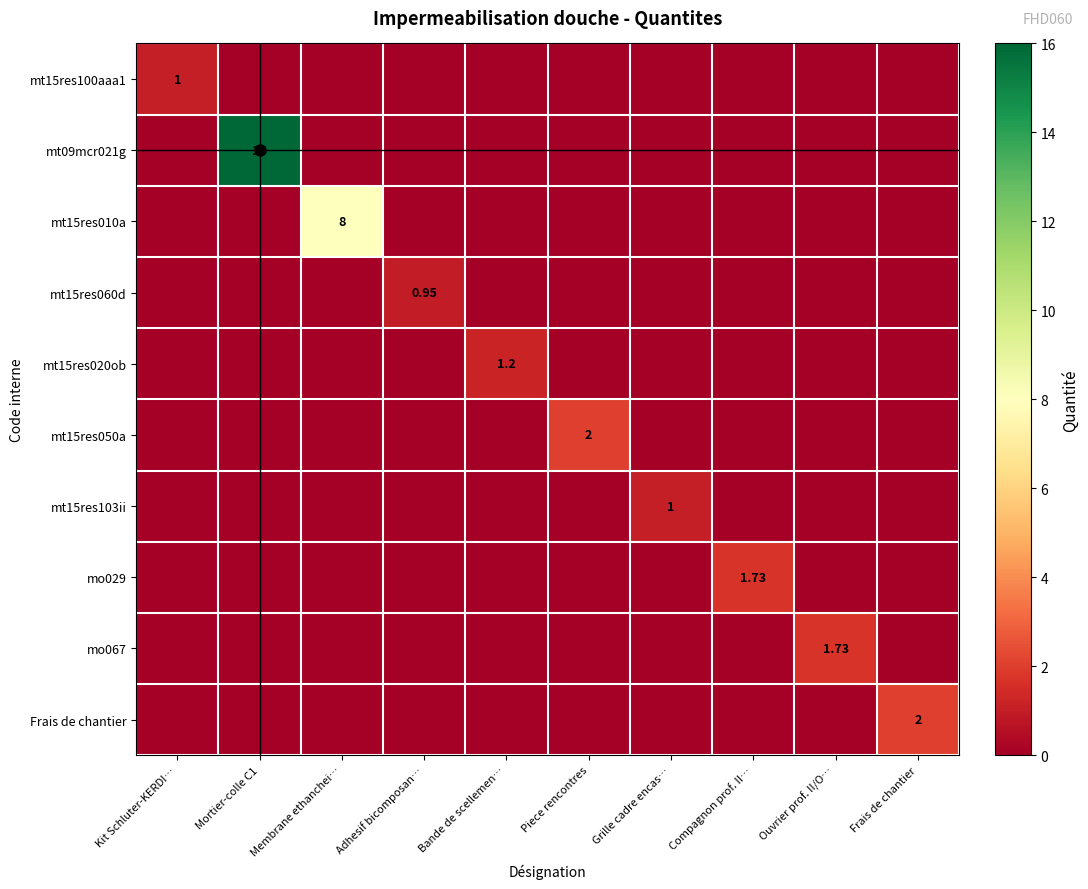

At Membrane ethanchei…, list the series in order from largest to smallest.

mt15res010a, mt15res100aaa1, mt09mcr021g, mt15res060d, mt15res020ob, mt15res050a, mt15res103ii, mo029, mo067, Frais de chantier